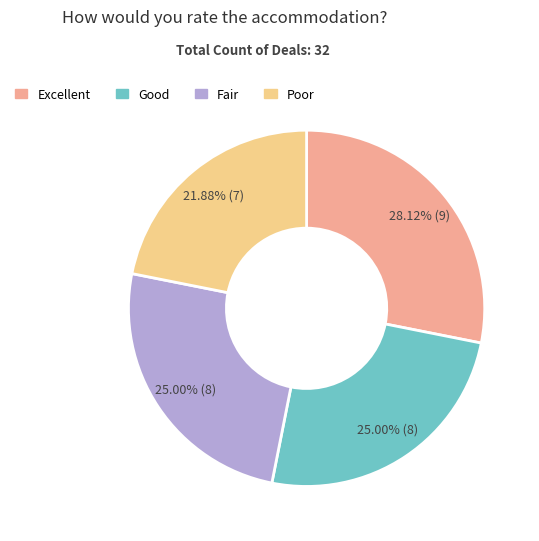

Between Good and Excellent, which is larger?

Excellent